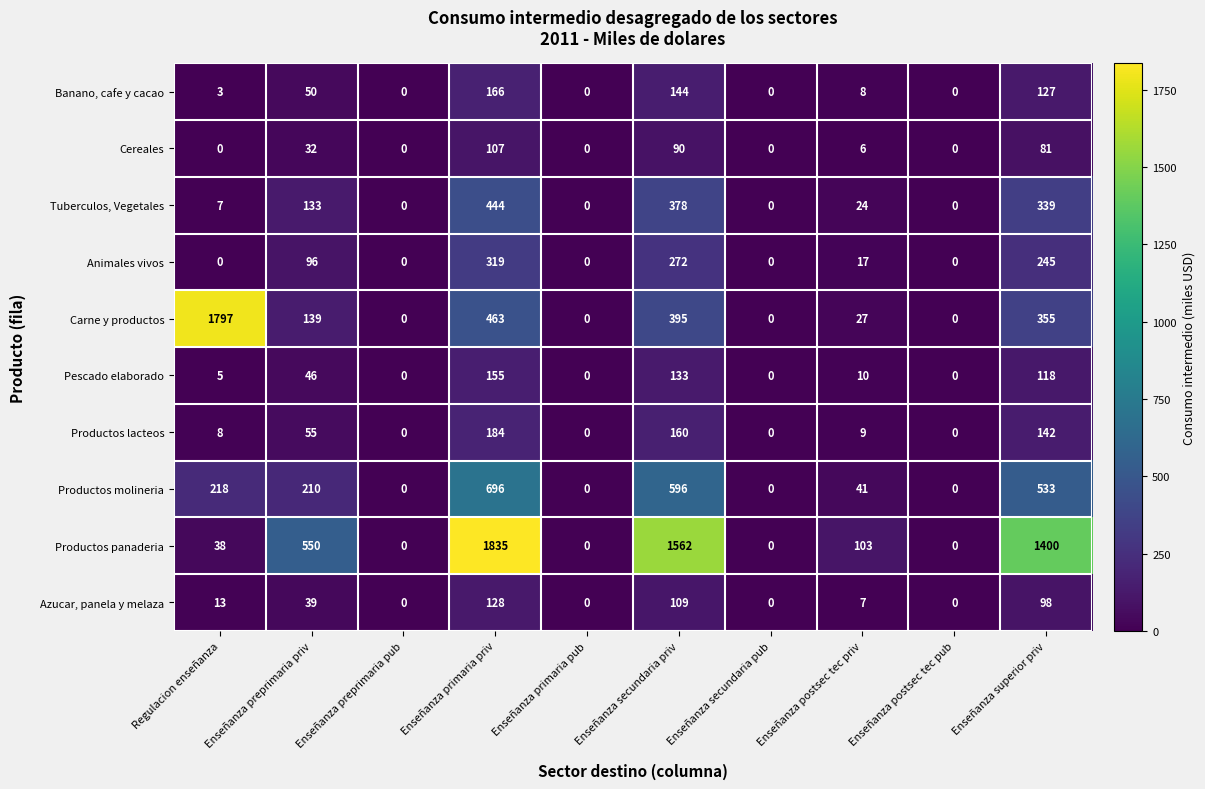

What is the maximum value shown in the chart?

1835